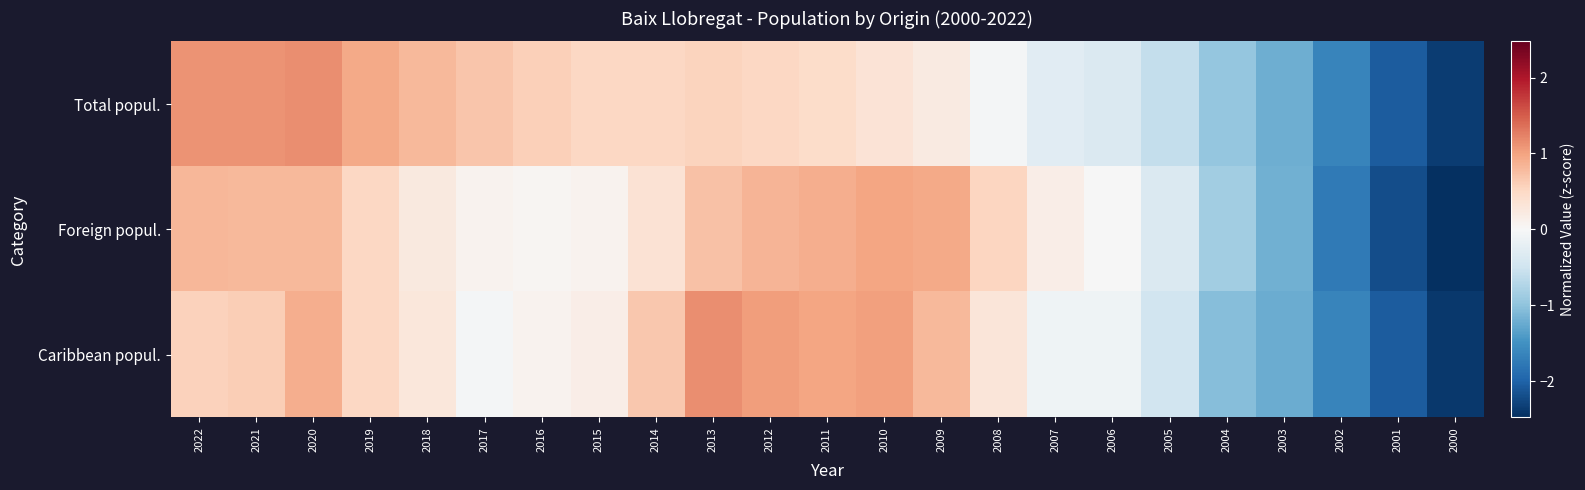

Which series has the widest spread of values?

Caribbean popul.